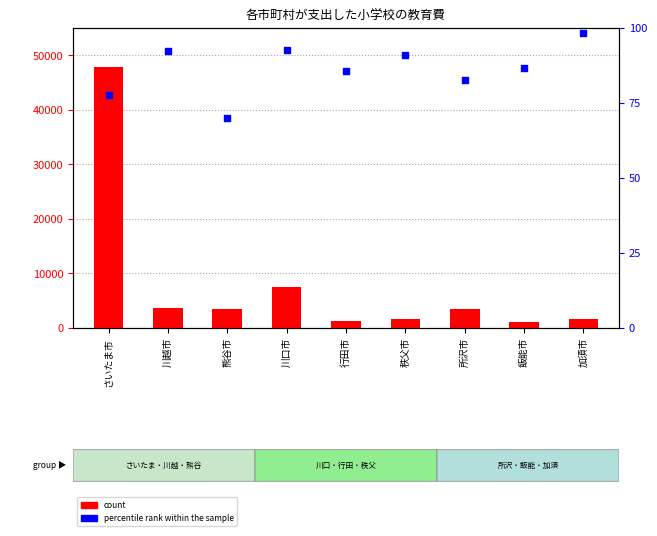

What are all the series names shown in the legend?

count, percentile rank within the sample